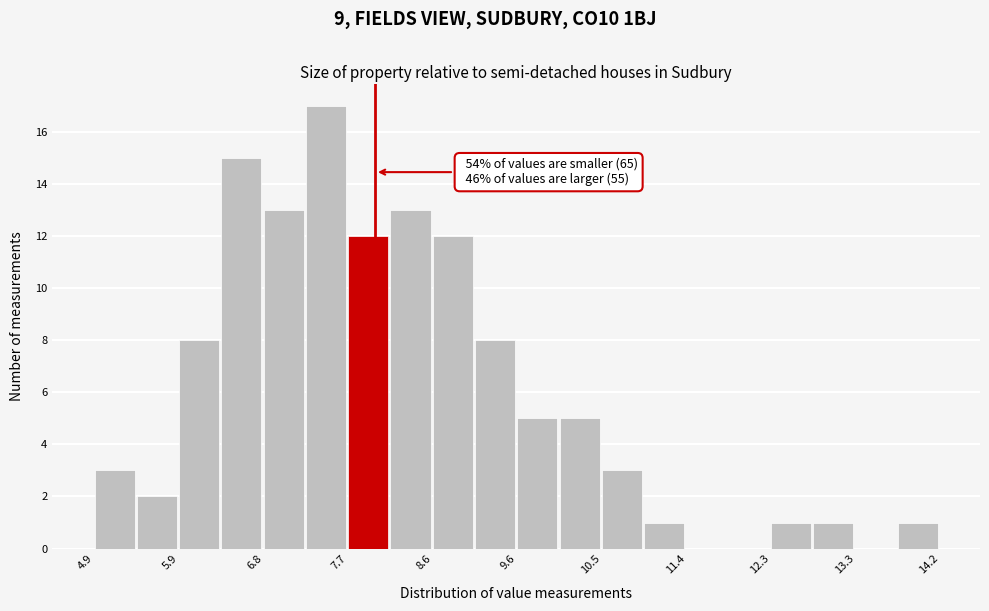

Over which range of the x-axis is the bar tallest?

7.2 to 7.7